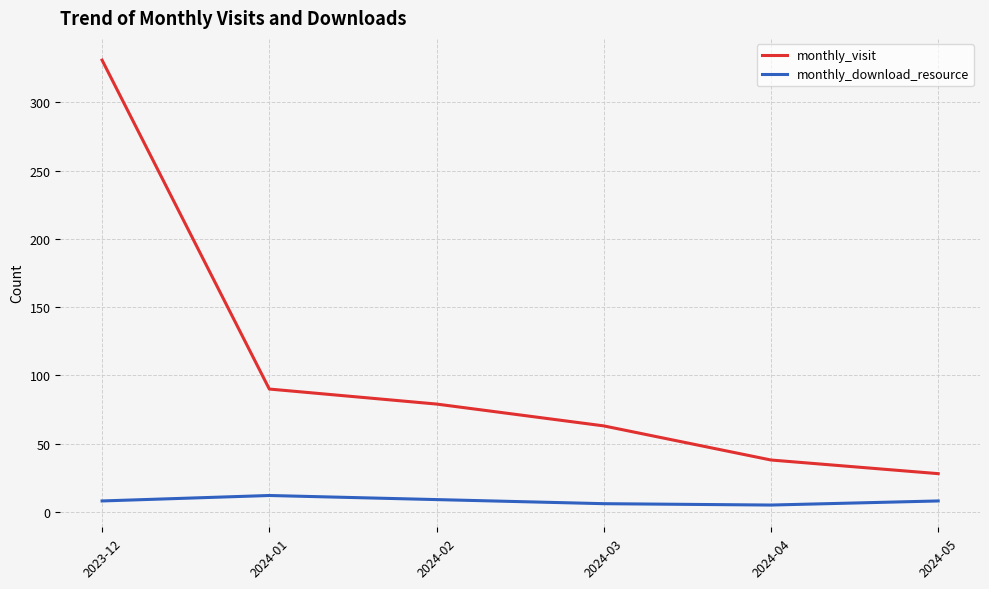

Which series has the widest spread of values?

monthly_visit